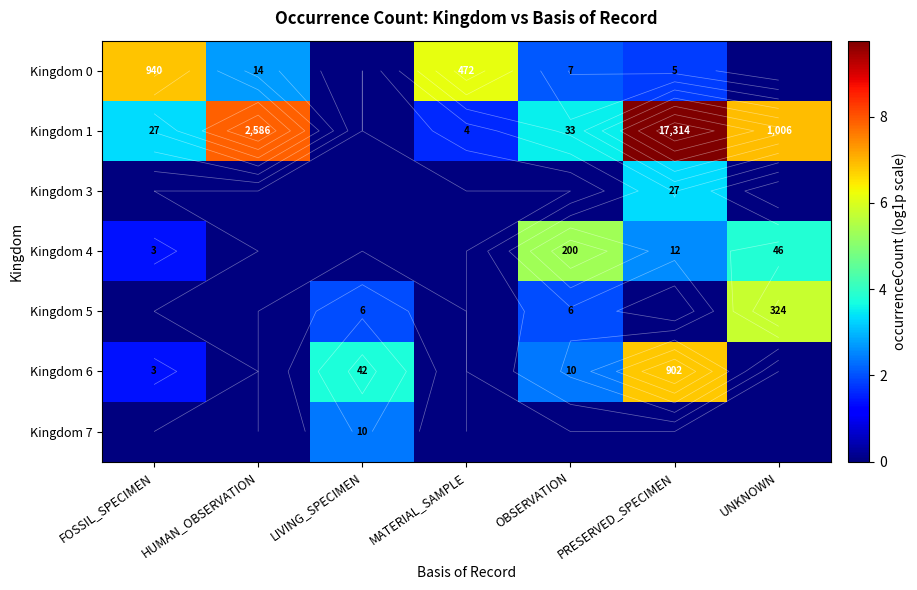

Rank the series by their maximum value, from highest to lowest.

Kingdom 1, Kingdom 0, Kingdom 6, Kingdom 5, Kingdom 4, Kingdom 3, Kingdom 7